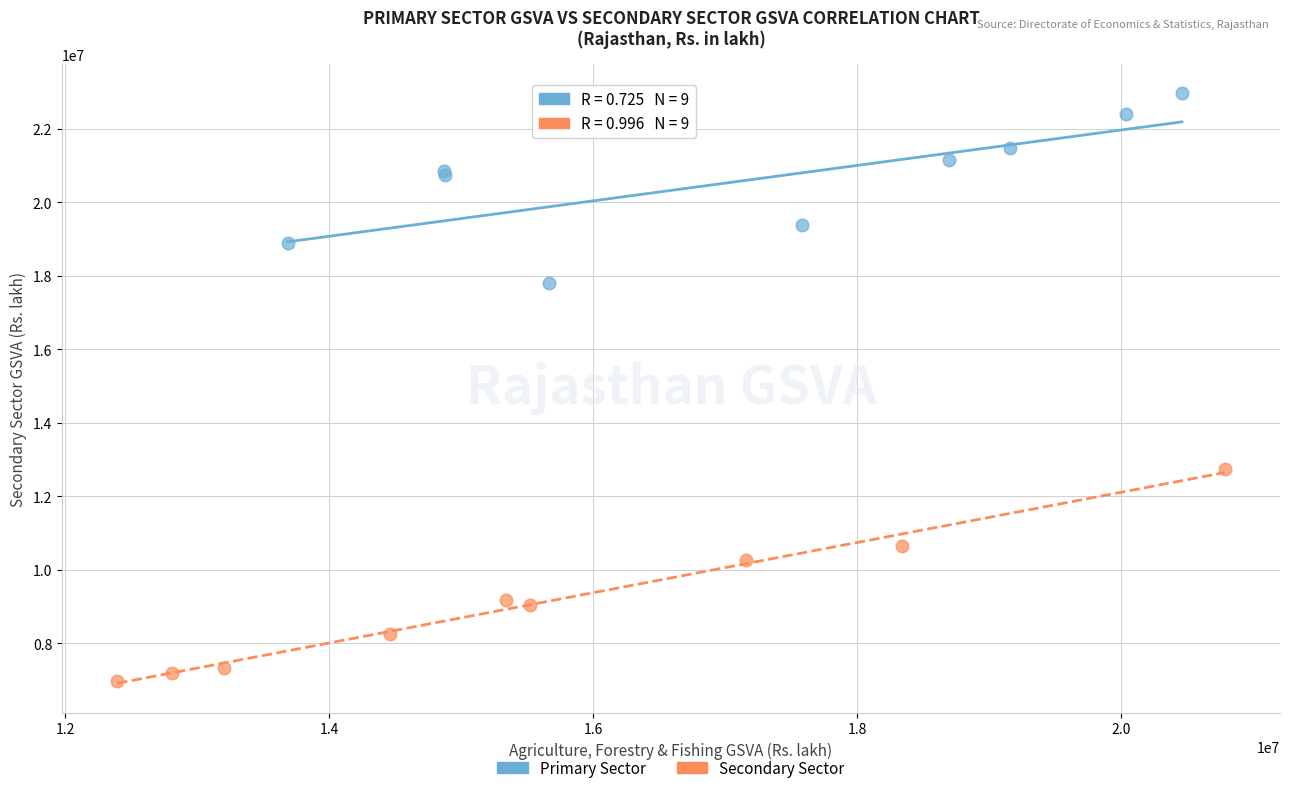

Which series contains the lowest Y value?

Secondary Sector